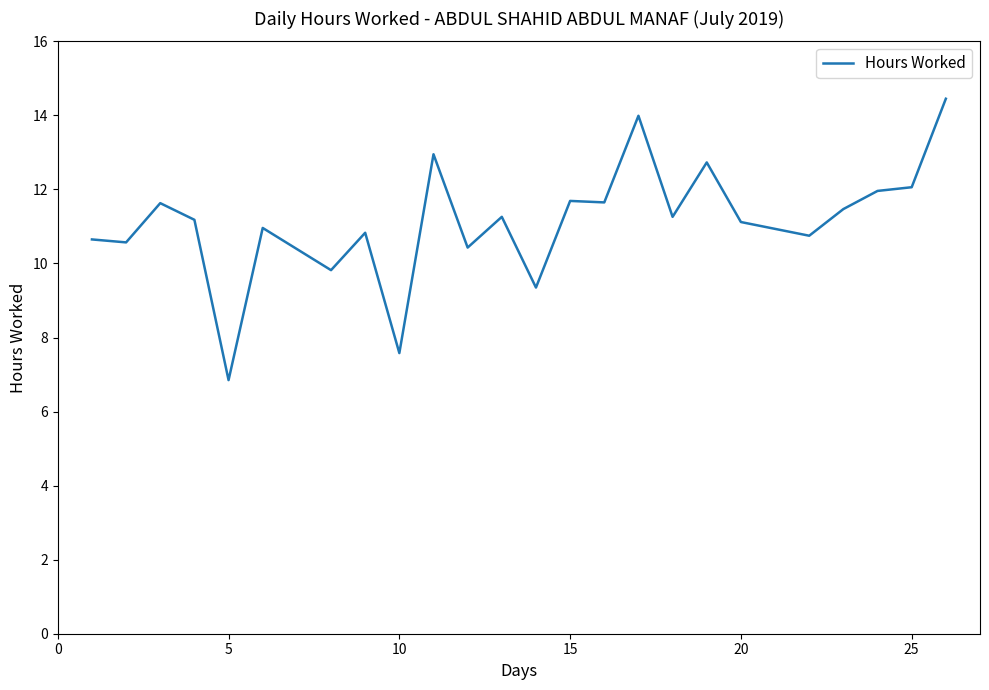

Does the chart display data point markers on the line(s)?

No